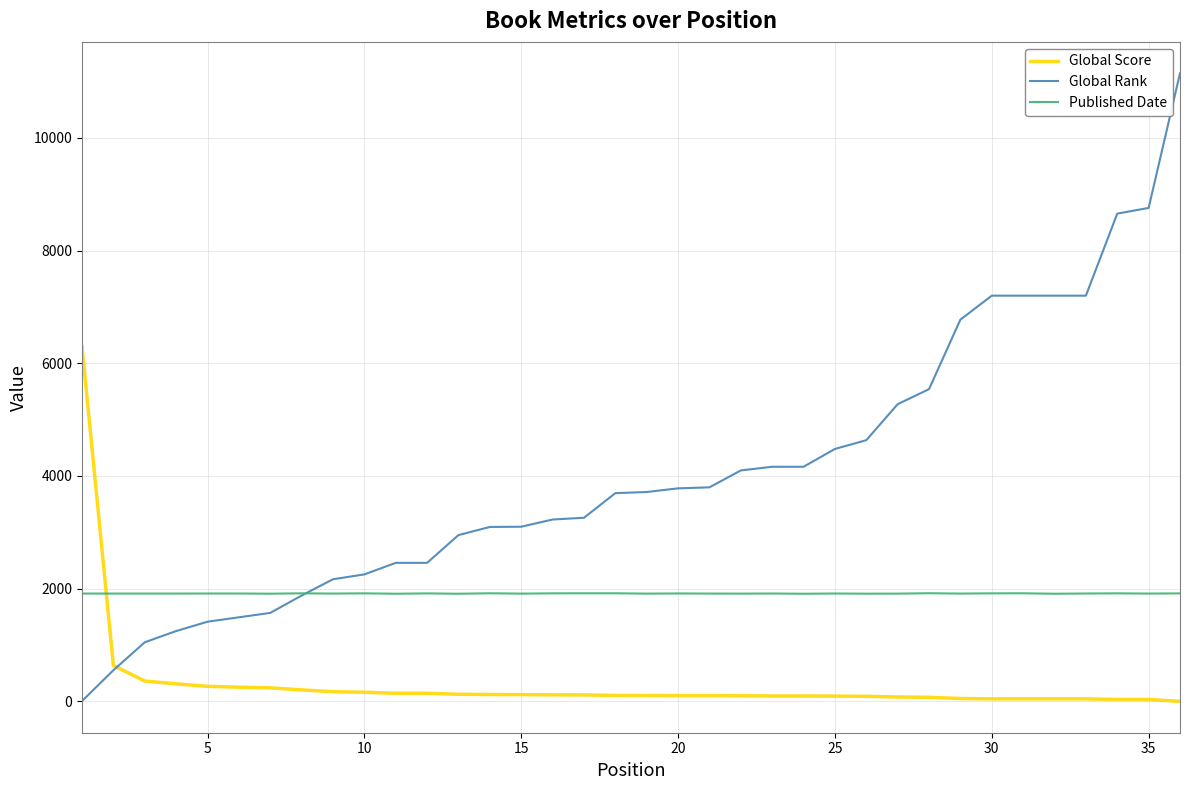

At how many categories does at least one series exceed 1340?

36